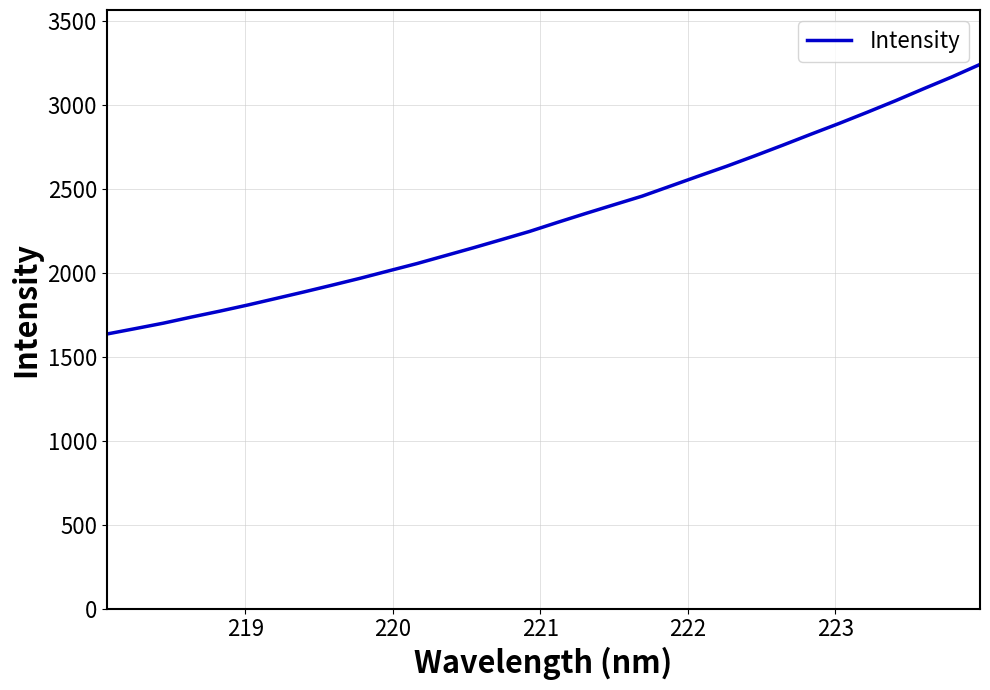

What is the minimum value shown in the chart?

1635.0